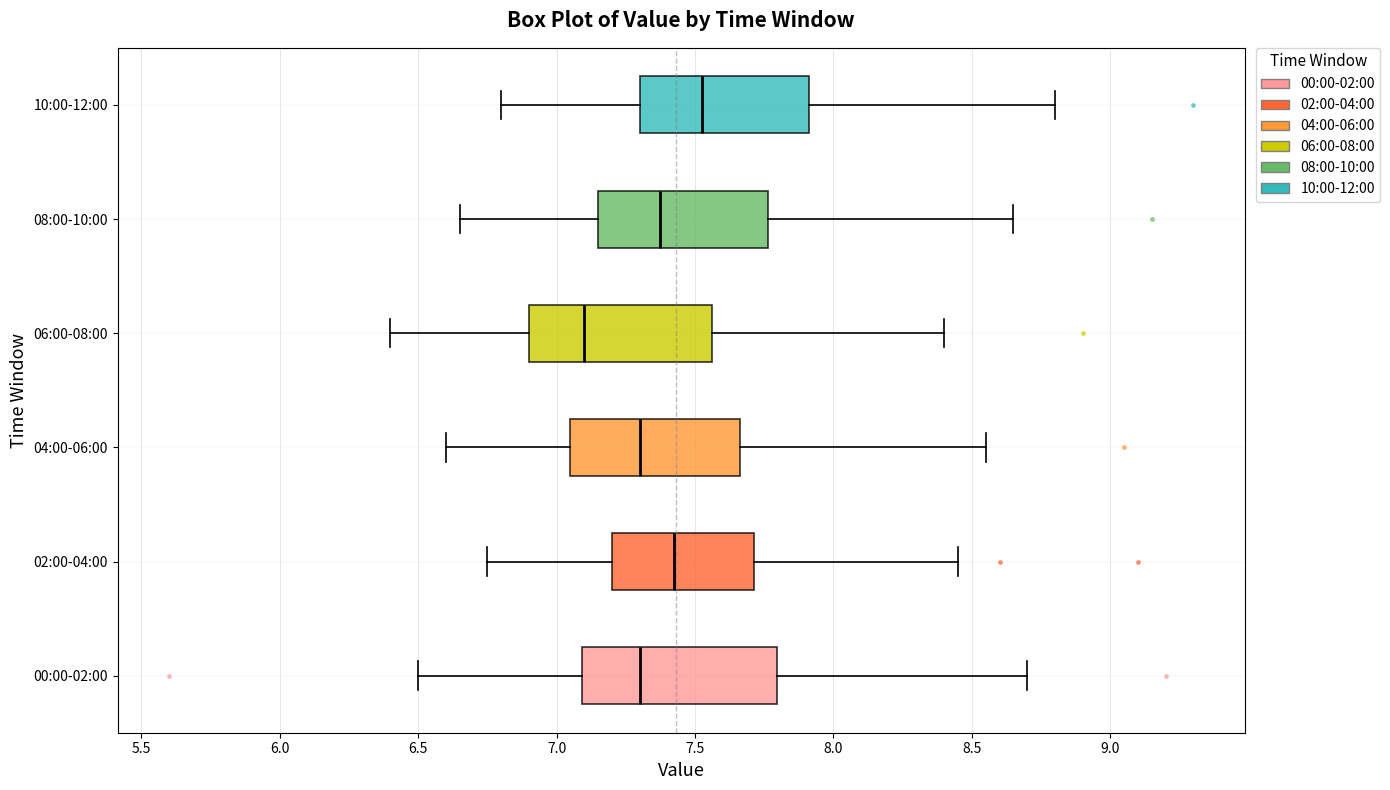

Reading bottom to top, transcribe this box plot: for each box, give where its median line is, the range the box spans, and where its two whiskers end, as read against the x-axis. The values are not printed on the chart, so give them approximately, as read against the axis.

00:00-02:00: median 7.30, box 7.10 to 7.80, whiskers 6.50 to 8.70
02:00-04:00: median 7.45, box 7.20 to 7.70, whiskers 6.75 to 8.45
04:00-06:00: median 7.30, box 7.05 to 7.65, whiskers 6.60 to 8.55
06:00-08:00: median 7.10, box 6.90 to 7.55, whiskers 6.40 to 8.40
08:00-10:00: median 7.40, box 7.15 to 7.75, whiskers 6.65 to 8.65
10:00-12:00: median 7.55, box 7.30 to 7.90, whiskers 6.80 to 8.80